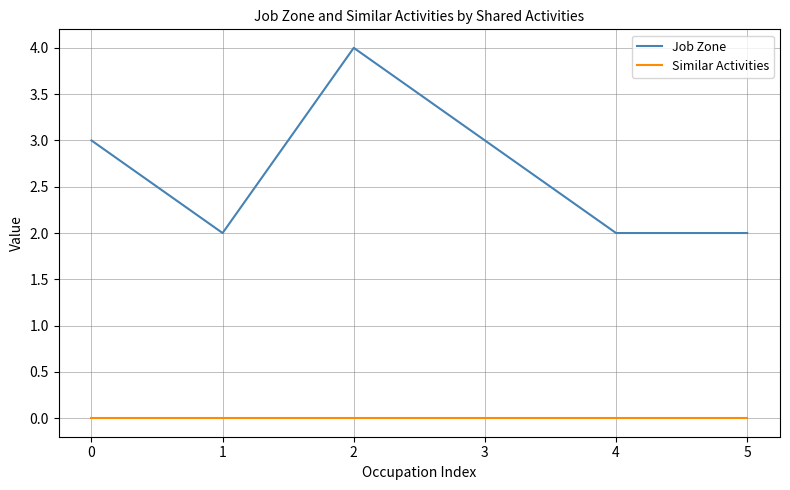

True or false: Similar Activities and Job Zone intersect in this chart.

False